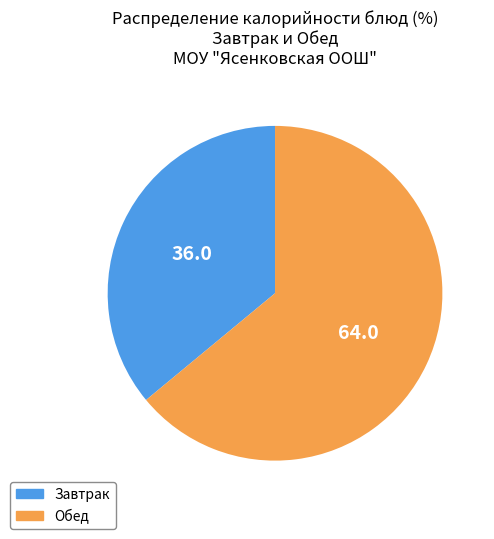

Is there a majority slice in this chart?

Yes